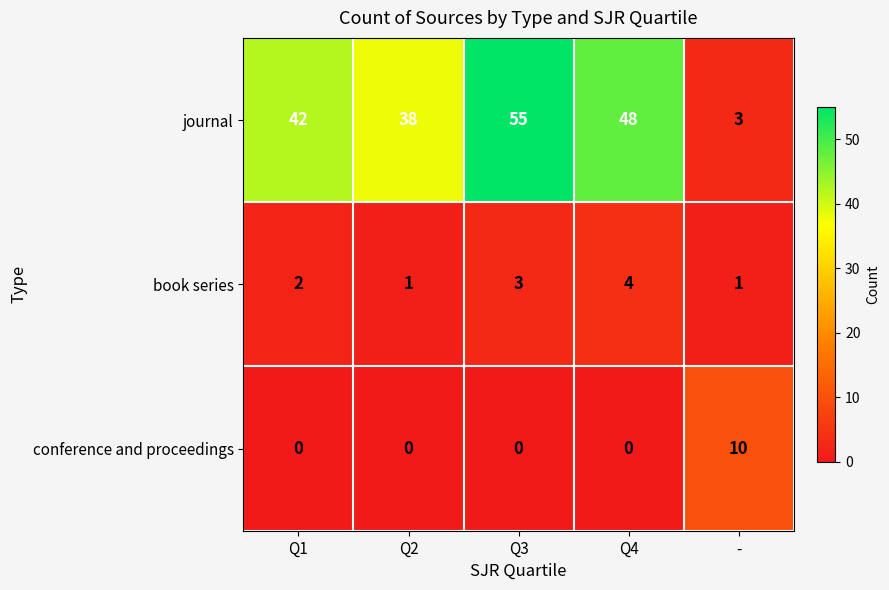

True or false: journal has a value of 69 at Q4.

False